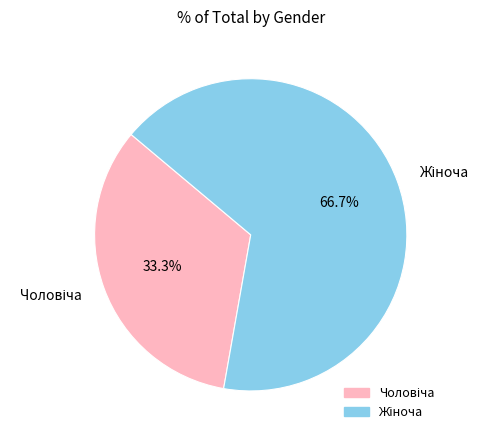

Does any single category account for the majority?

Yes